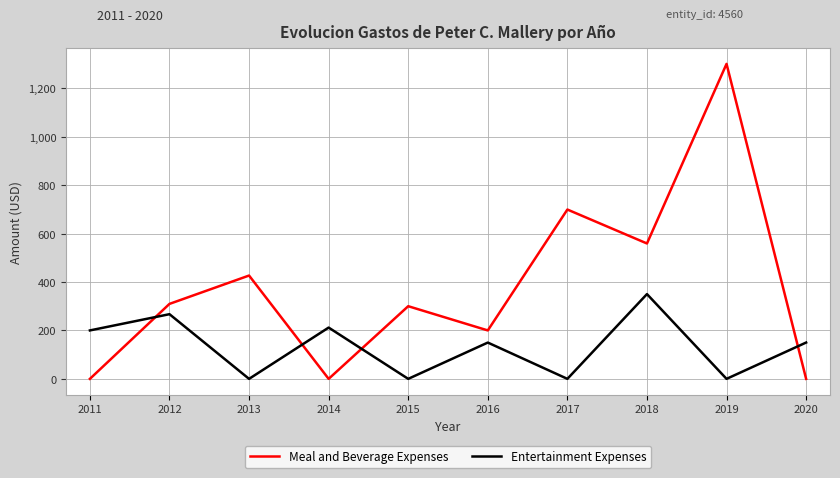

True or false: Meal and Beverage Expenses and Entertainment Expenses cross at least once.

True